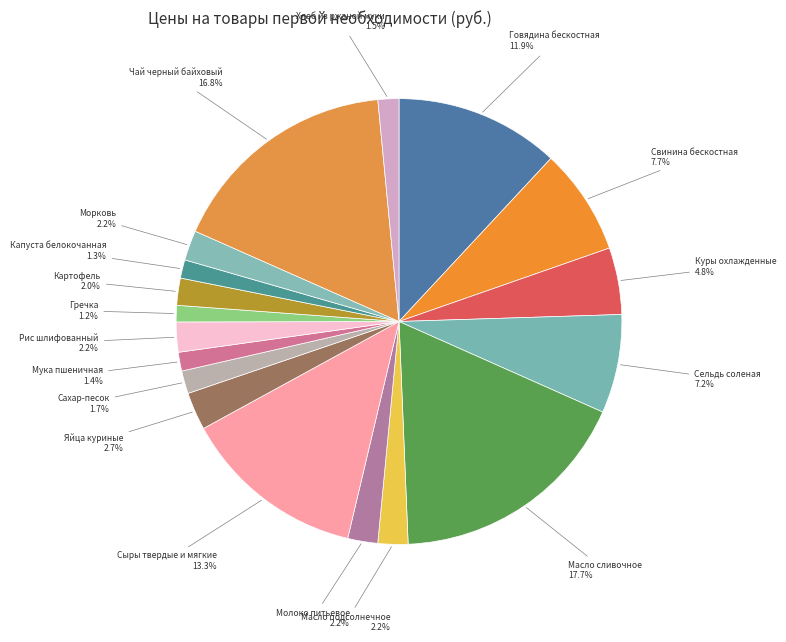

Which slice is the largest?

Масло сливочное